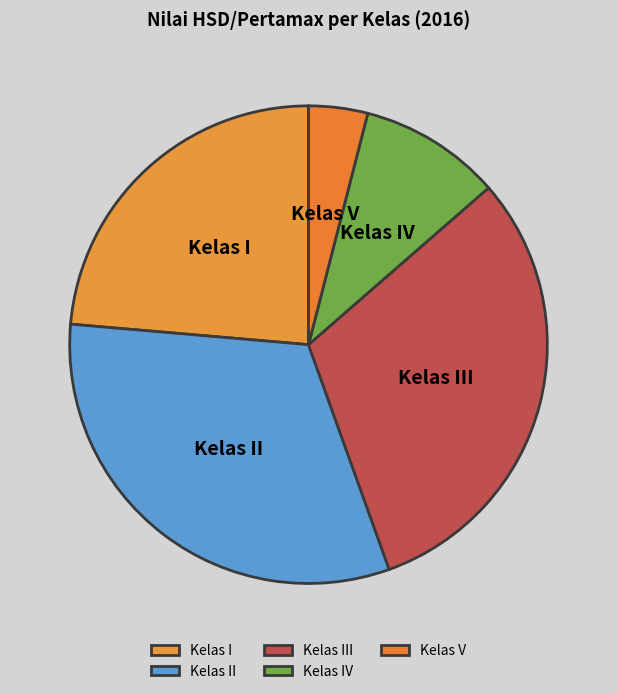

Is the sum of Kelas IV and Kelas I greater than half?

No